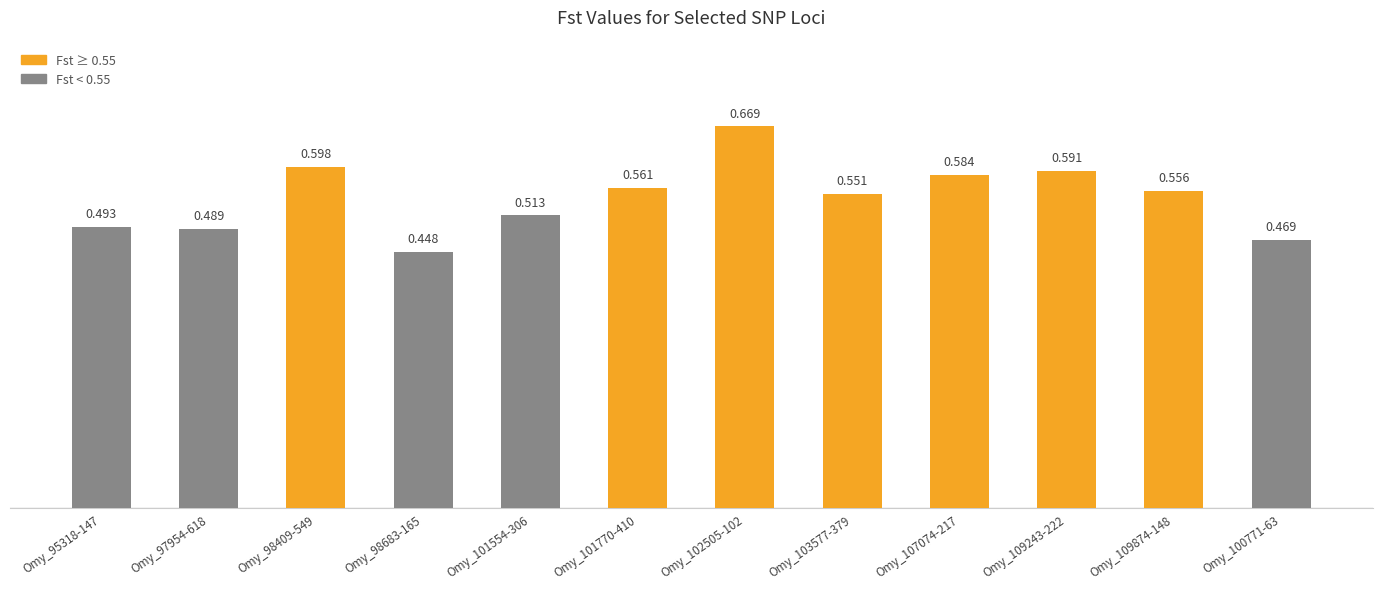

How many bars are there in total?

12